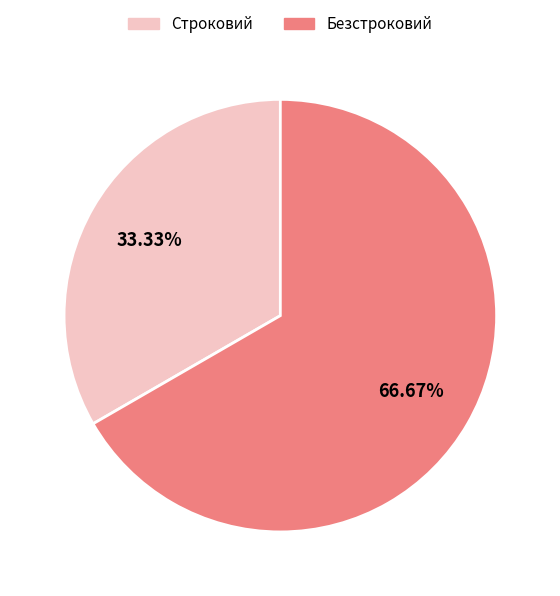

To the nearest percent, what percentage of the pie is Строковий?

33%